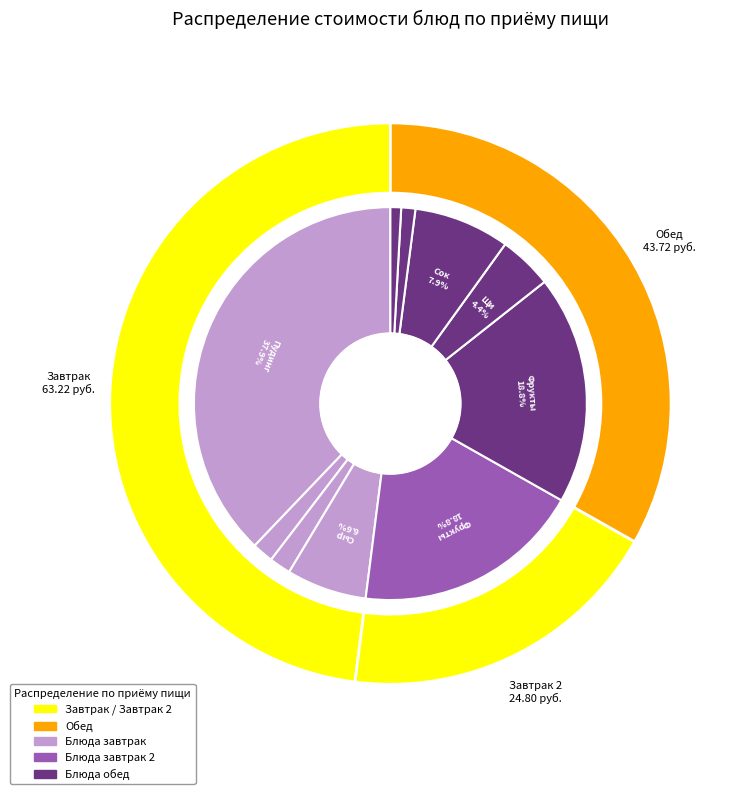

To the nearest percent, what portion does Чай с сахаром и лимоном represent?

2%